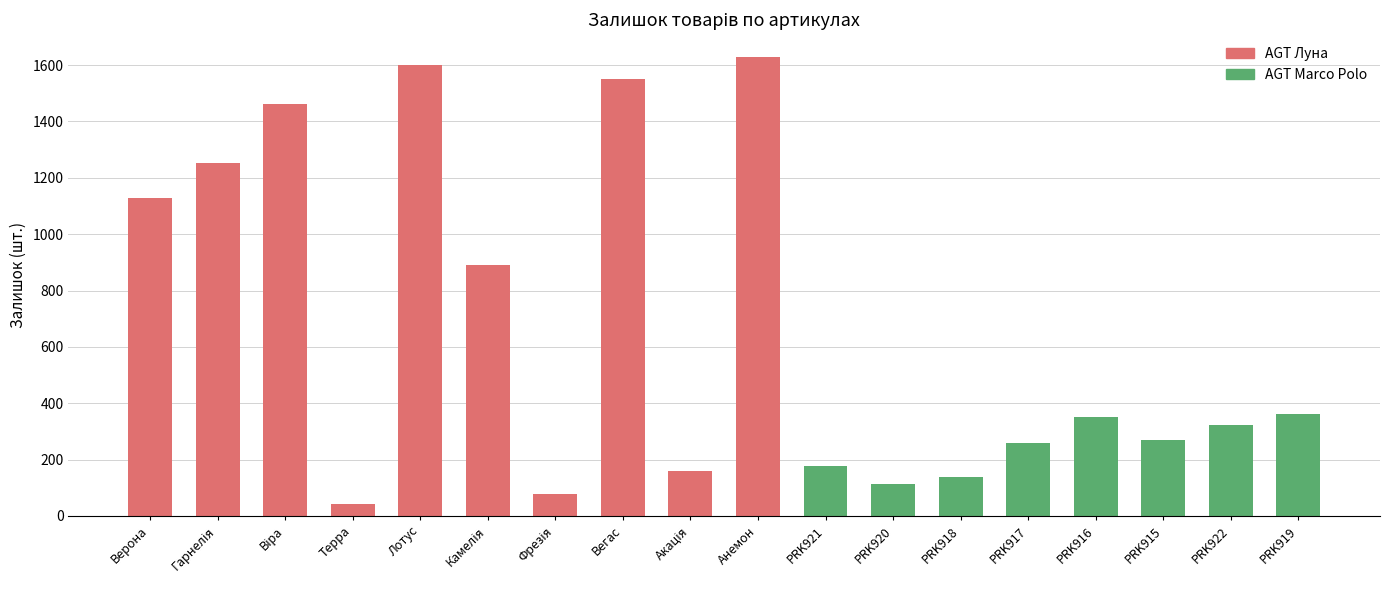

At which category does the chart reach its minimum across all series?

Терра